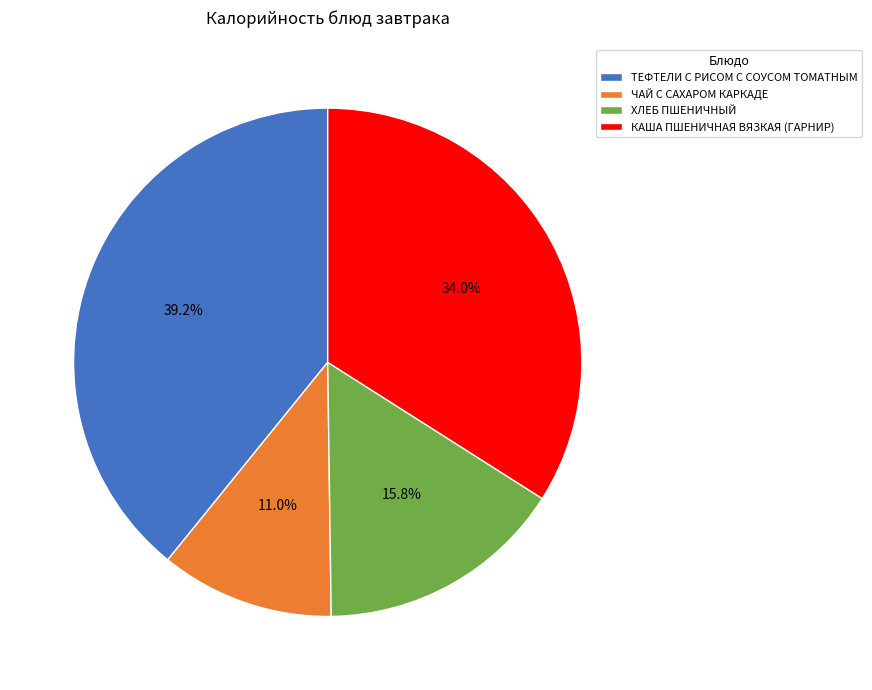

To the nearest percent, what is the difference between the ХЛЕБ ПШЕНИЧНЫЙ and ТЕФТЕЛИ С РИСОМ С СОУСОМ ТОМАТНЫМ slice percentages?

23%